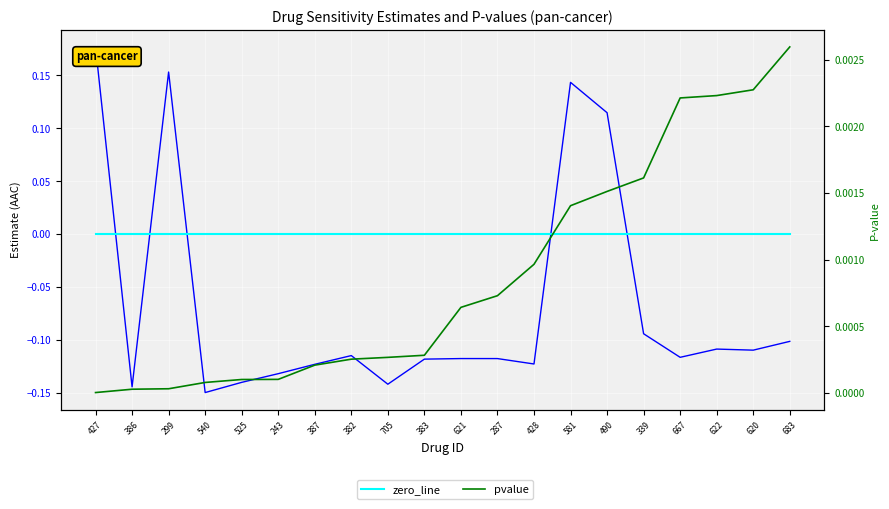

Reading left to right, what are all the values shown in this chart?

estimate: 427=0.2	386=-0.1	299=0.2	540=-0.2	525=-0.1	243=-0.1	387=-0.1	382=-0.1	705=-0.1	383=-0.1	621=-0.1	287=-0.1	428=-0.1	581=0.1	490=0.1	339=-0.1	667=-0.1	622=-0.1	620=-0.1	683=-0.1
zero_line: 427=0.0	386=0.0	299=0.0	540=0.0	525=0.0	243=0.0	387=0.0	382=0.0	705=0.0	383=0.0	621=0.0	287=0.0	428=0.0	581=0.0	490=0.0	339=0.0	667=0.0	622=0.0	620=0.0	683=0.0
pvalue: 427=0.0	386=0.0	299=0.0	540=0.0	525=0.0	243=0.0	387=0.0	382=0.0	705=0.0	383=0.0	621=0.0	287=0.0	428=0.0	581=0.0	490=0.0	339=0.0	667=0.0	622=0.0	620=0.0	683=0.0